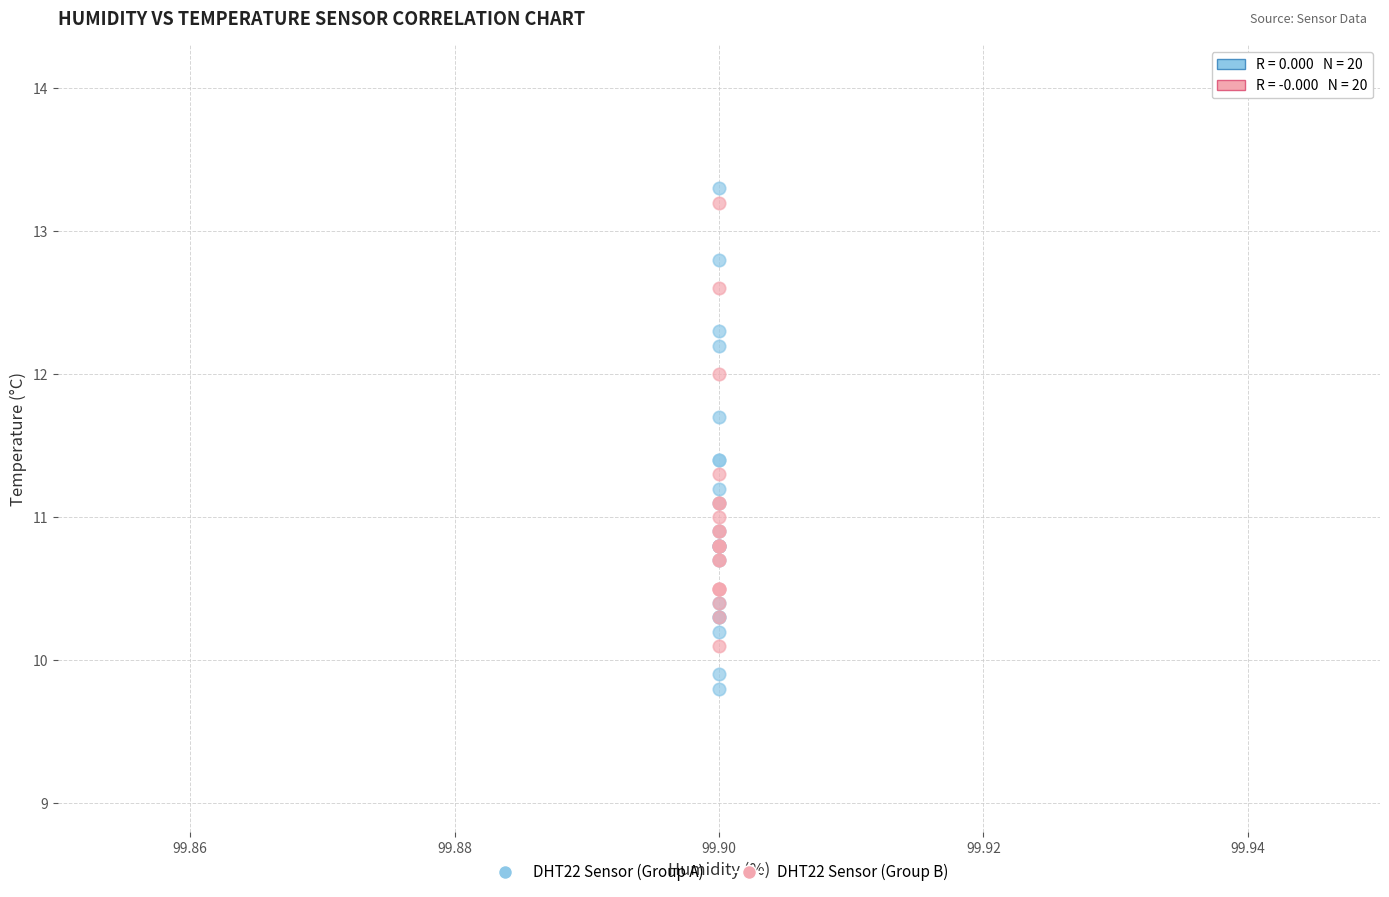

What are all the series names shown in the legend?

DHT22 Sensor (Group A), DHT22 Sensor (Group B)